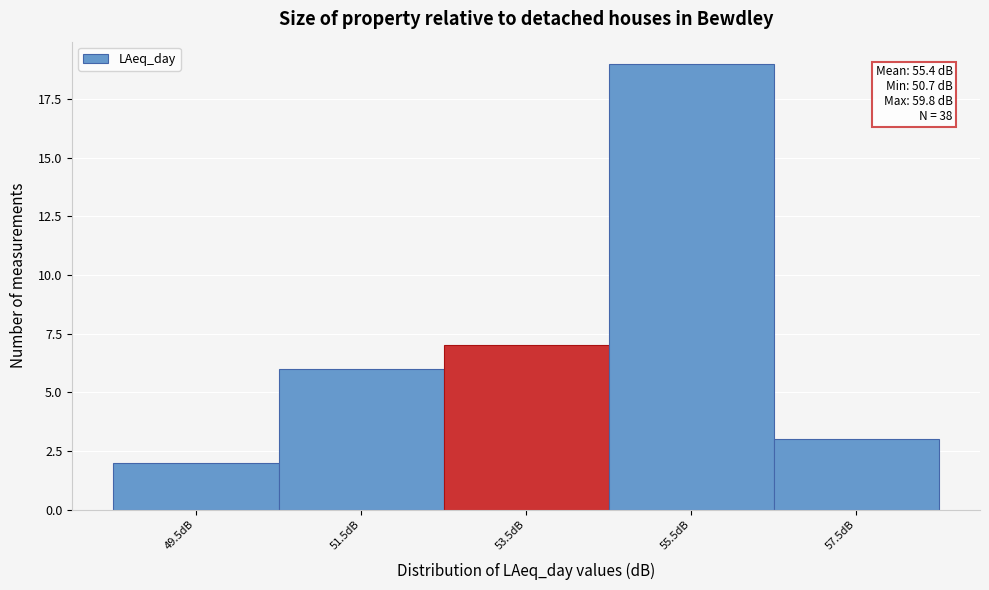

Reading right to left, list all the values displayed in this chart.

3	19	7	6	2